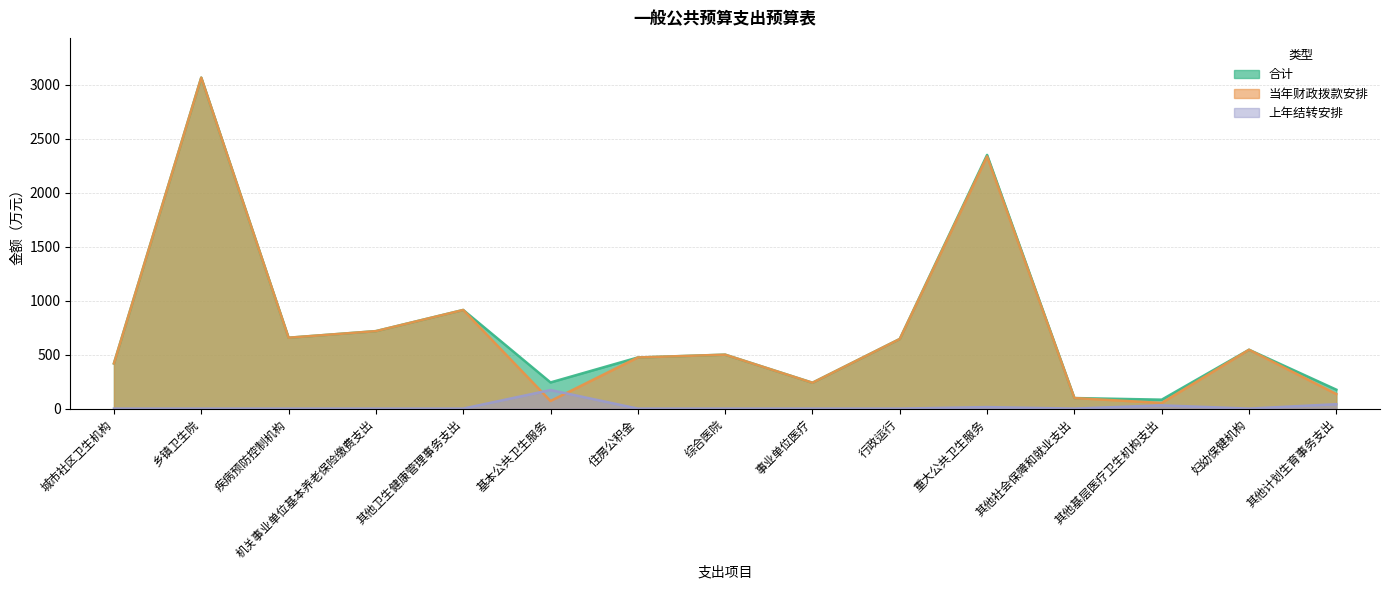

Where is the first local maximum for 当年财政拨款安排?

乡镇卫生院